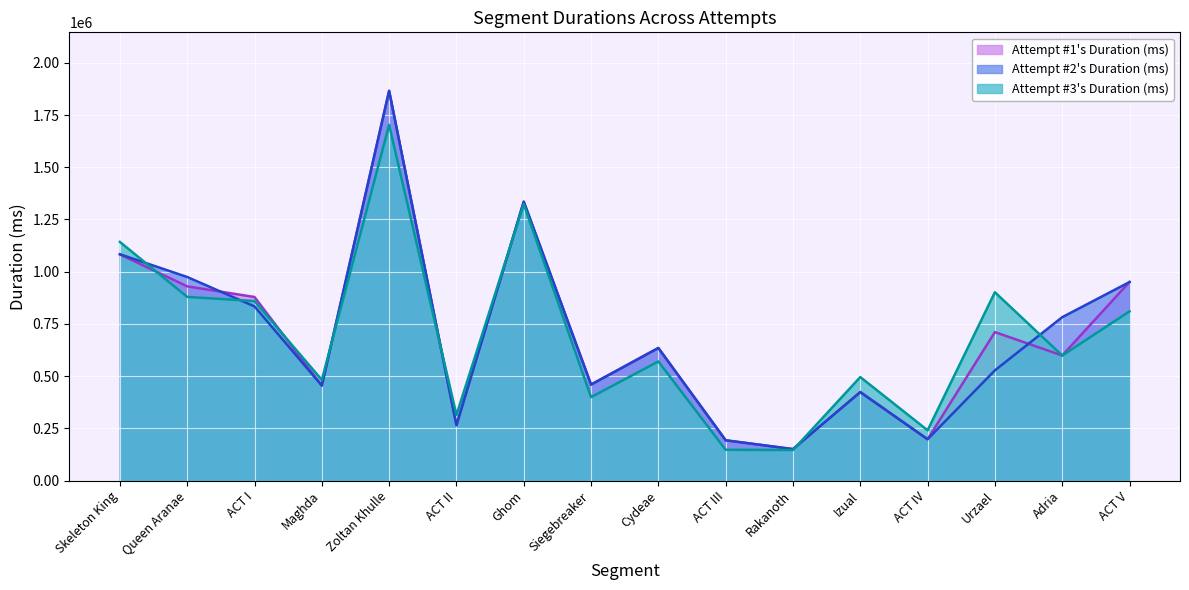

List the series in order of their peak value, highest first.

Attempt #1's Duration (ms), Attempt #2's Duration (ms), Attempt #3's Duration (ms)